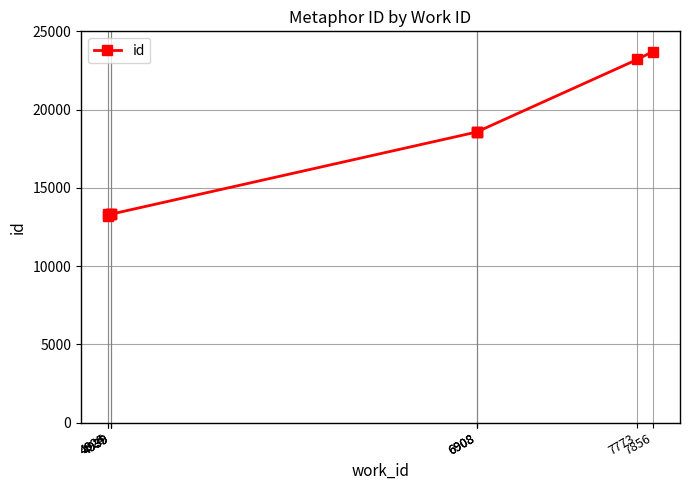

Reading left to right, list all the values displayed in this chart.

4925=13221	4939=13301	4939=13304	4924=13313	4939=13315	6908=18566	6908=18567	6908=18568	7773=23204	7856=23705